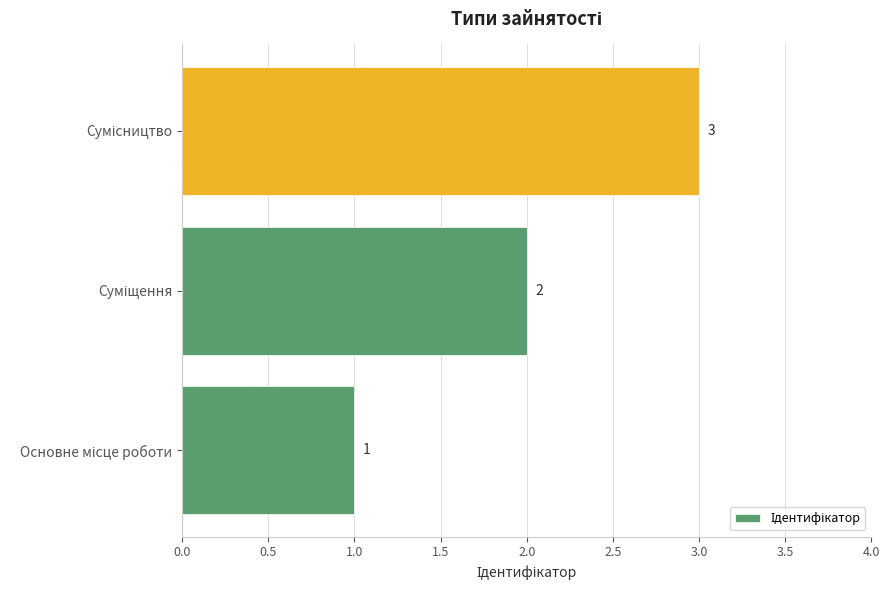

How many data points does each series have?

3